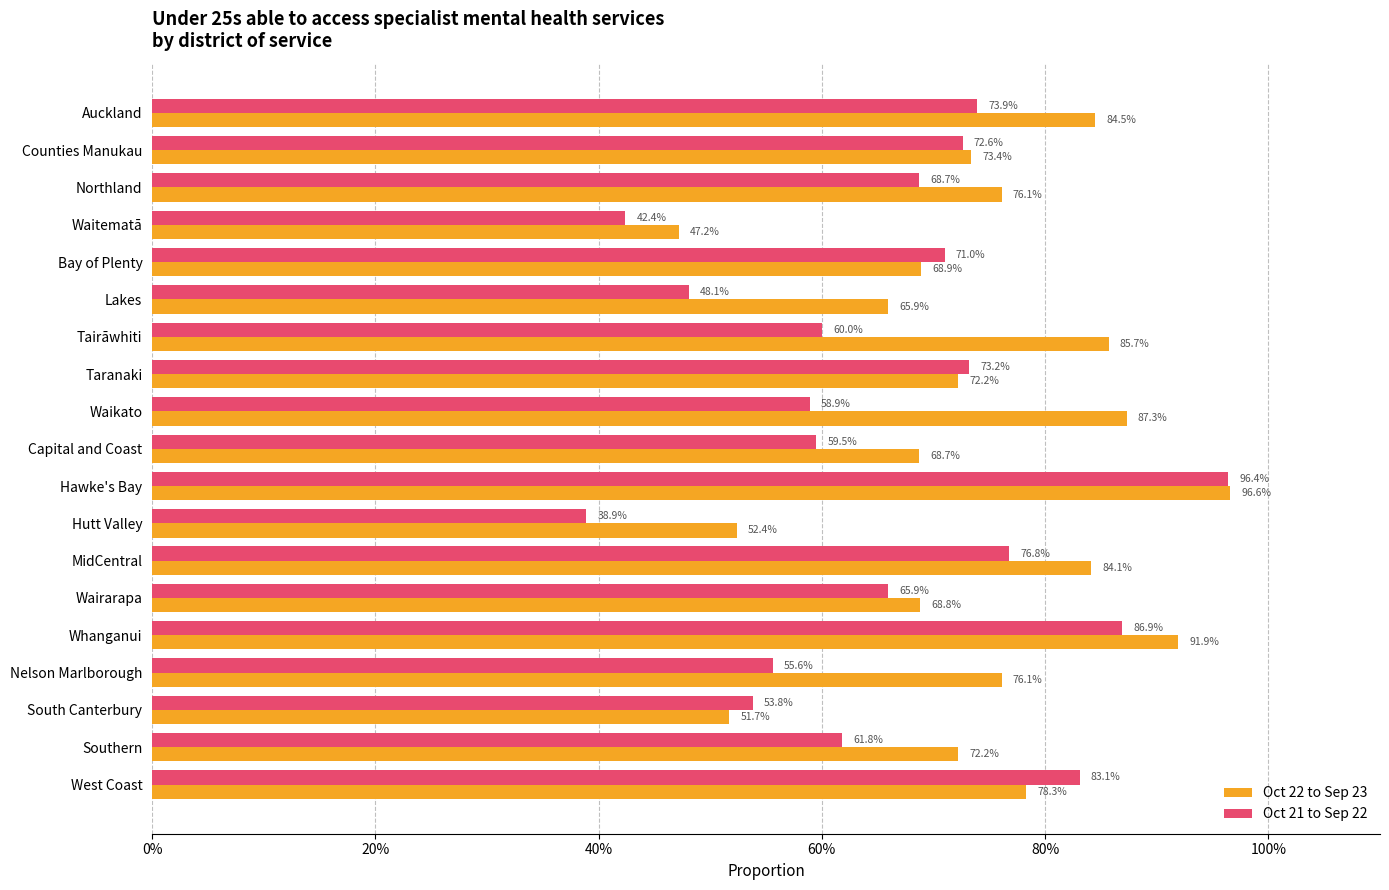

What are all the series names shown in the legend?

Oct 22 to Sep 23, Oct 21 to Sep 22